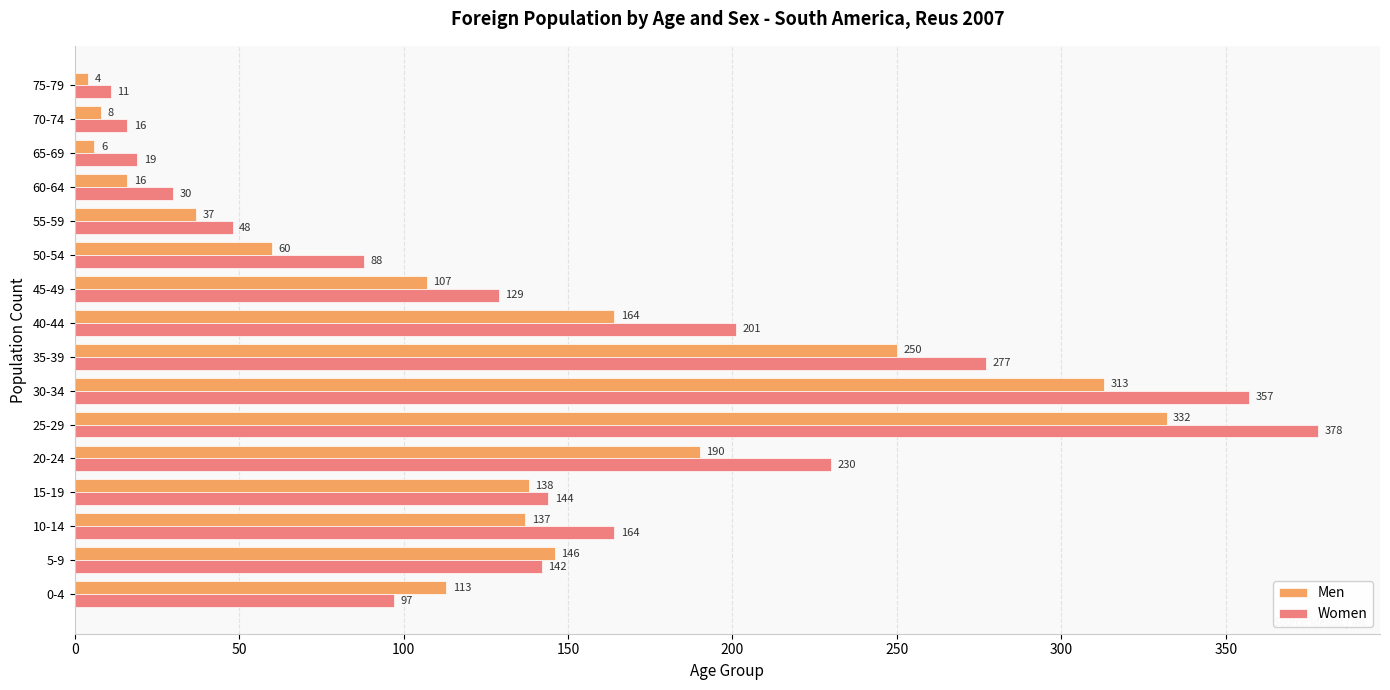

At which label does Men reach its minimum?

75-79